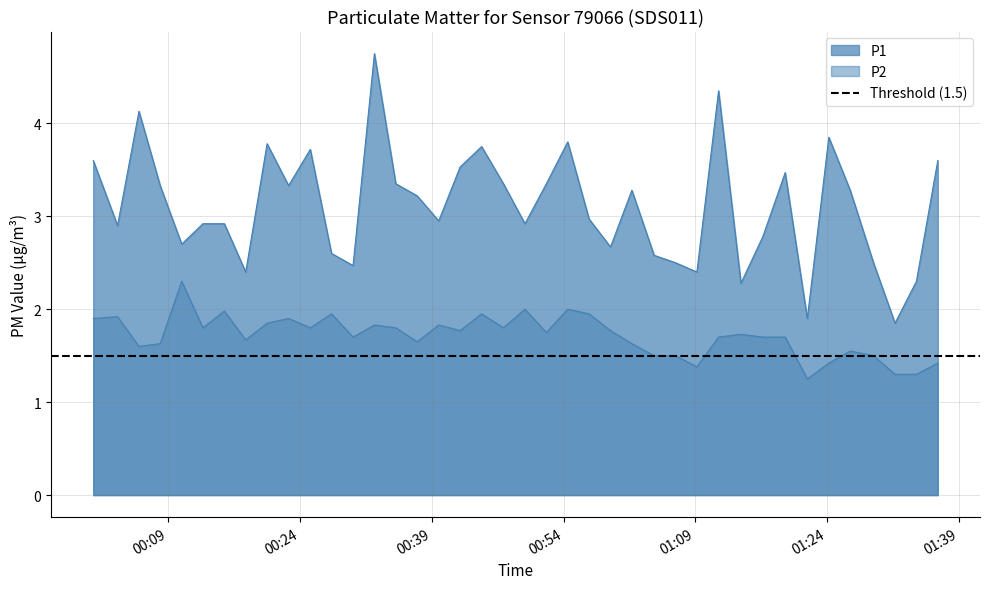

What is the sum of all P2 values?

68.7